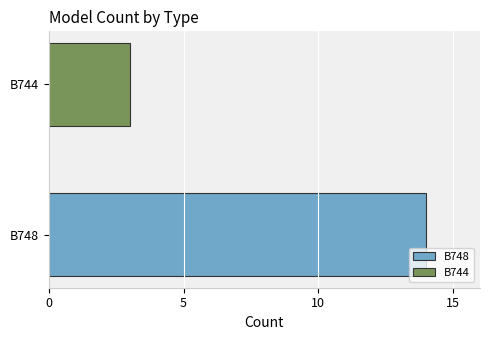

Which category has the lowest value across all series?

B744